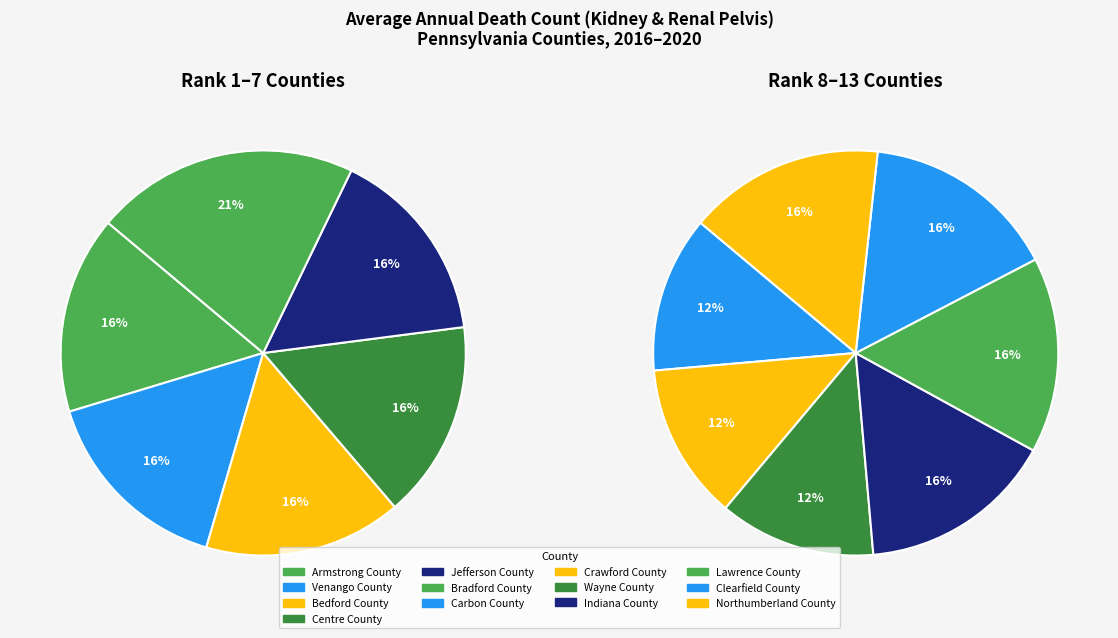

The Centre County slice represents 16% of the pie. True or false?

False